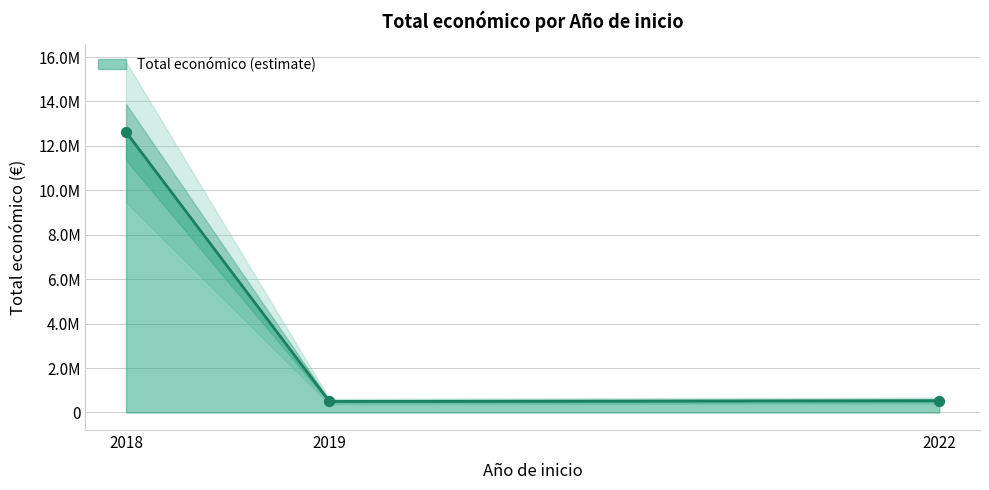

Which series reaches the minimum Y coordinate?

Total económico